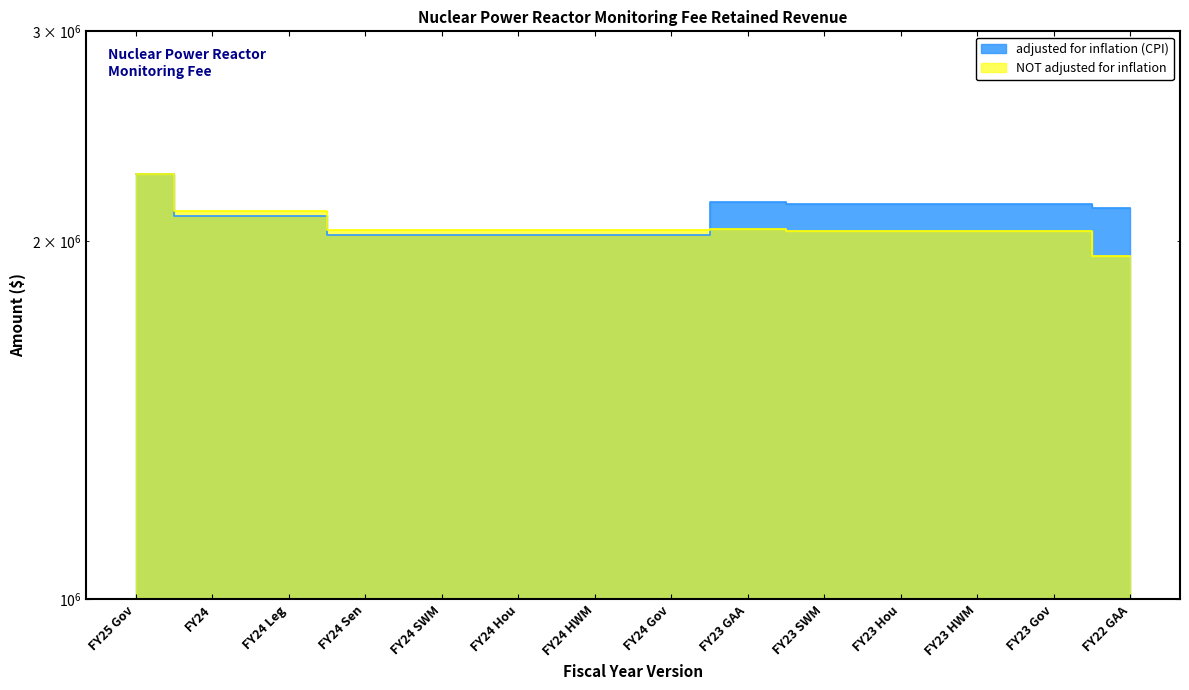

Reading right to left, transcribe all the data shown in this chart.

adjusted for inflation (CPI): 2131553	2146073	2146073	2146073	2146073	2156605	2024927	2024927	2024927	2024927	2024927	2099270	2099270	2275104
NOT adjusted for inflation: 1942792	2037689	2037689	2037689	2037689	2047689	2042828	2042828	2042828	2042828	2042828	2117828	2117828	2275104